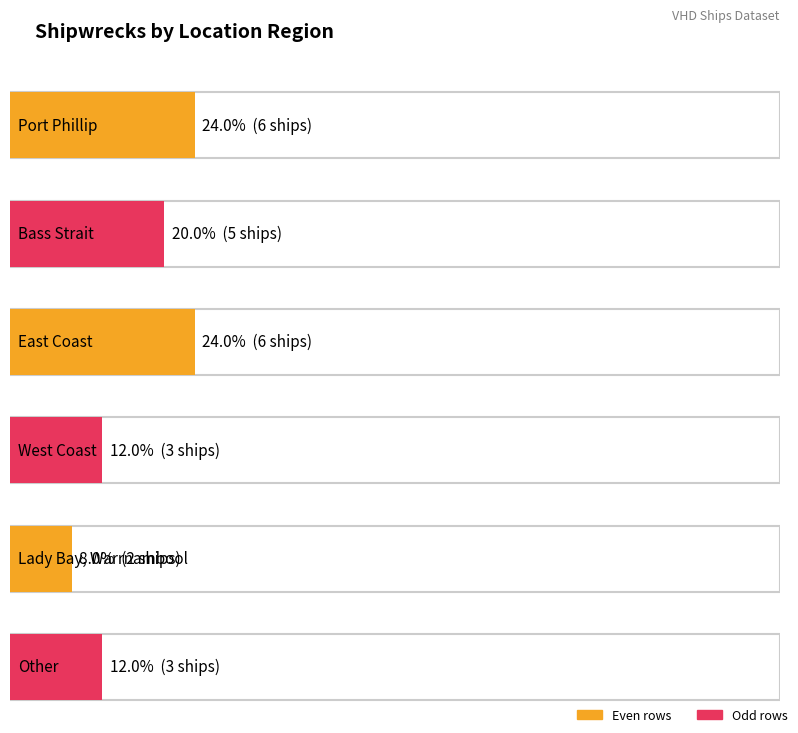

What is the label of the 5th bar from the right?

Bass Strait